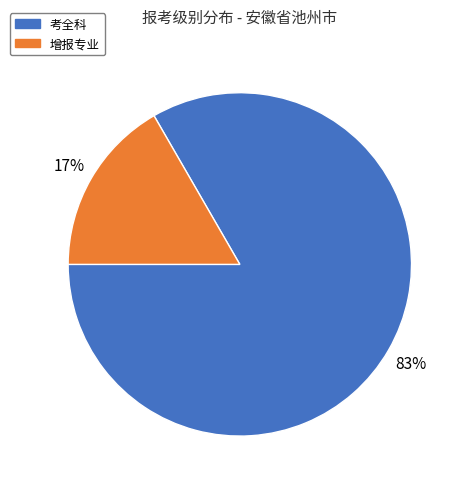

Which slice is the largest?

考全科